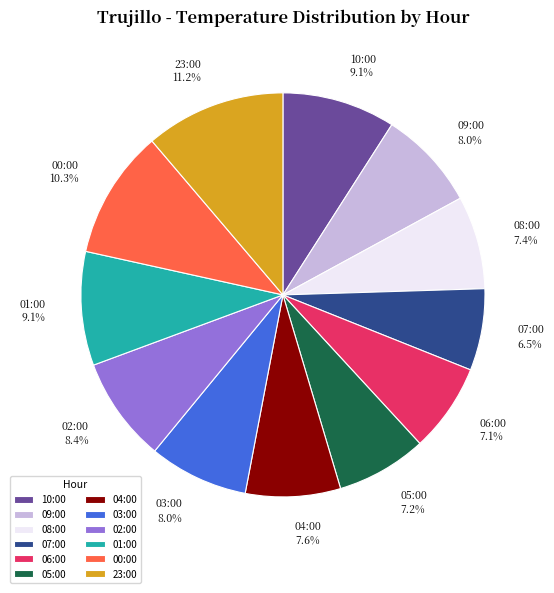

To the nearest percent, what is the combined percentage of 01:00 and 23:00?

20%